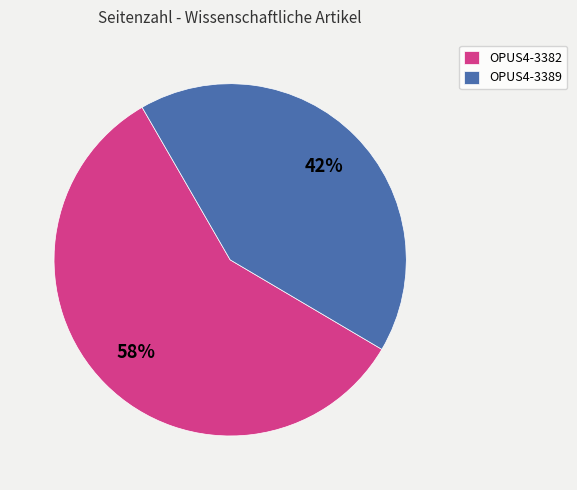

Combined, do OPUS4-3382 and OPUS4-3389 account for over 50%?

Yes